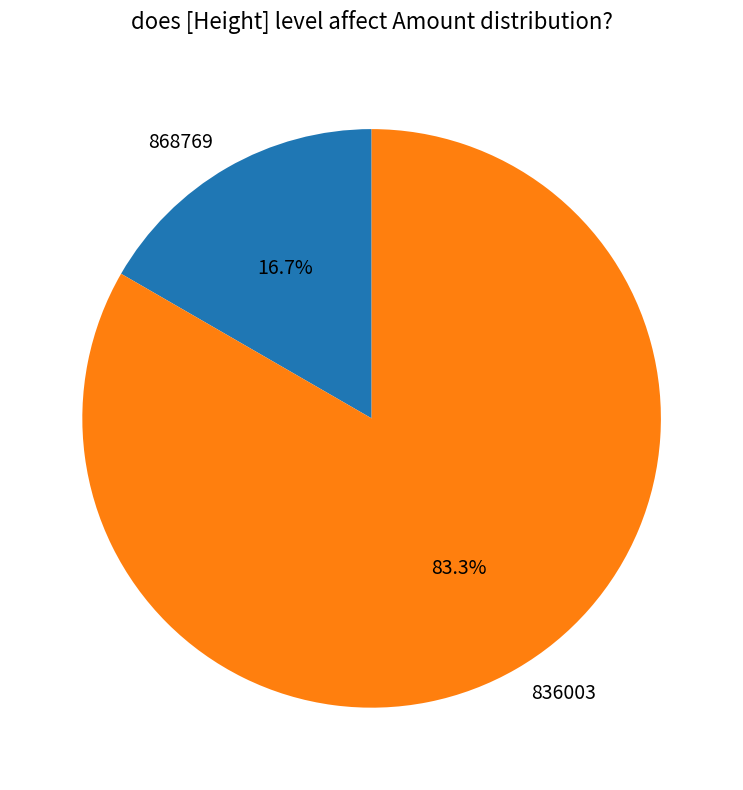

What is the majority slice?

836003